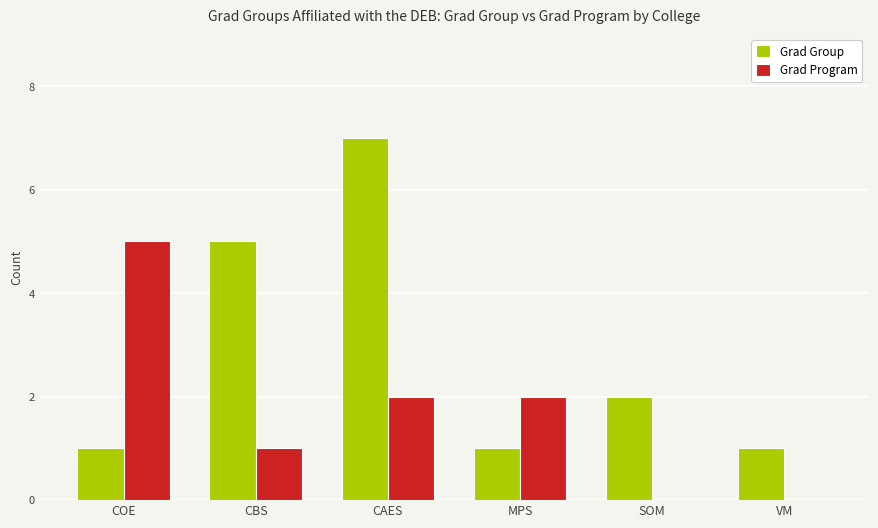

Reading left to right, extract all data points from this chart.

Grad Group: COE=1	CBS=5	CAES=7	MPS=1	SOM=2	VM=1
Grad Program: COE=5	CBS=1	CAES=2	MPS=2	SOM=0	VM=0